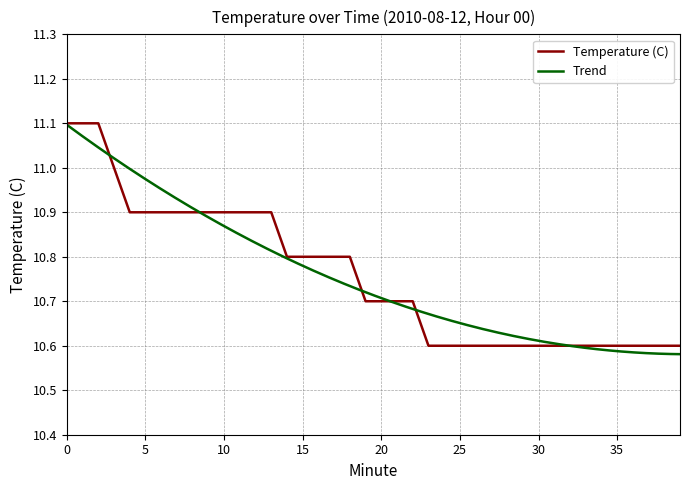

List the labels in order of value, smallest first.

23, 24, 25, 26, 27, 28, 29, 30, 31, 32, 33, 34, 35, 36, 37, 38, 39, 19, 20, 21, 22, 14, 15, 16, 17, 18, 4, 5, 6, 7, 8, 9, 10, 11, 12, 13, 3, 0, 1, 2